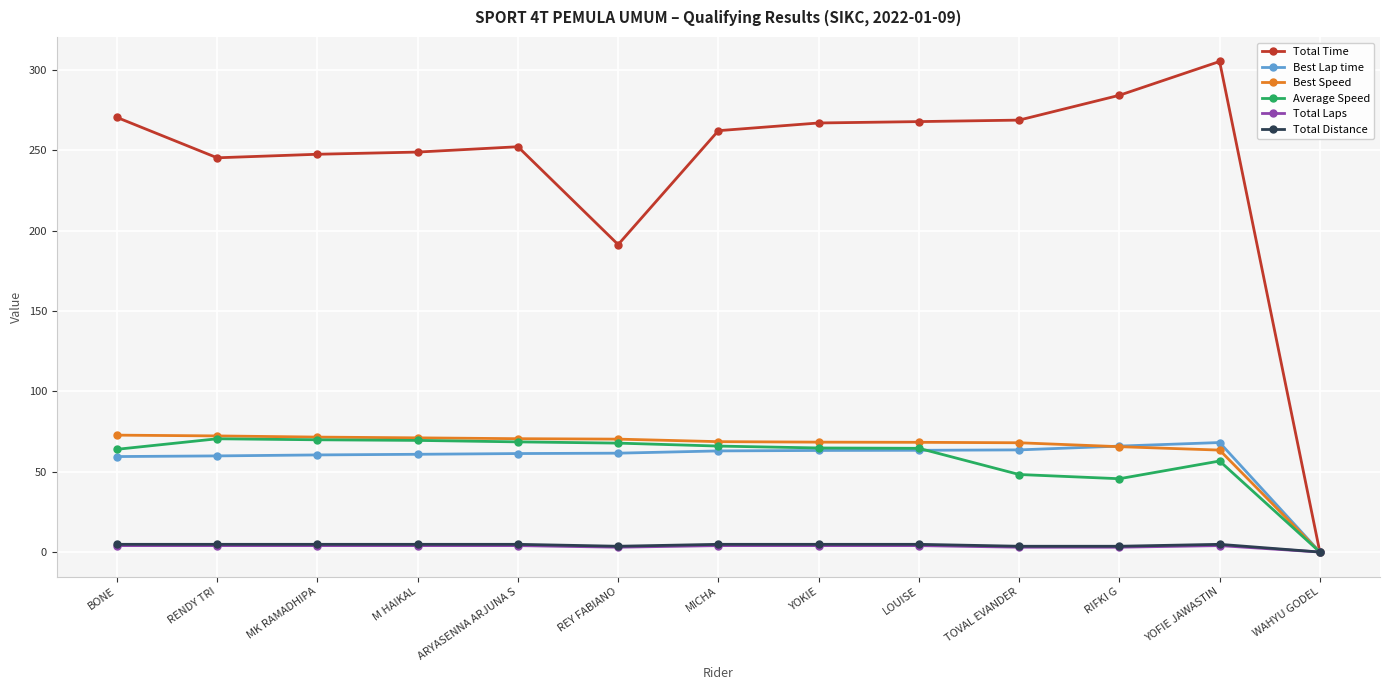

True or false: Best Lap time has a value of 12.9 at MICHA.

False